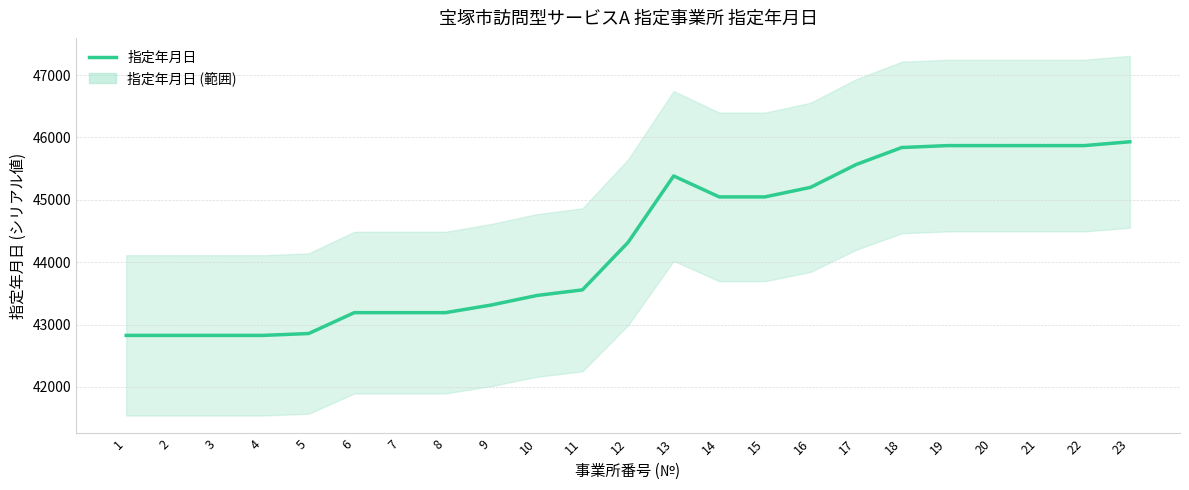

Reading left to right, extract all data points from this chart.

42826	42826	42826	42826	42856	43191	43191	43191	43313	43466	43556	44317	45383	45047	45047	45200	45566	45839	45870	45870	45870	45870	45931